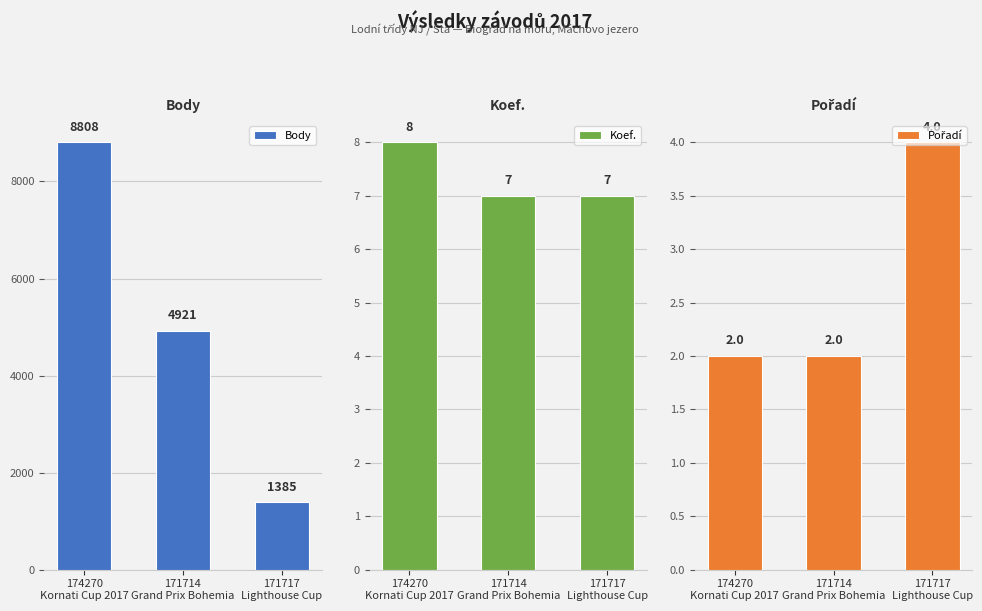

What are all the series names shown in the legend?

Body, Koef., Pořadí